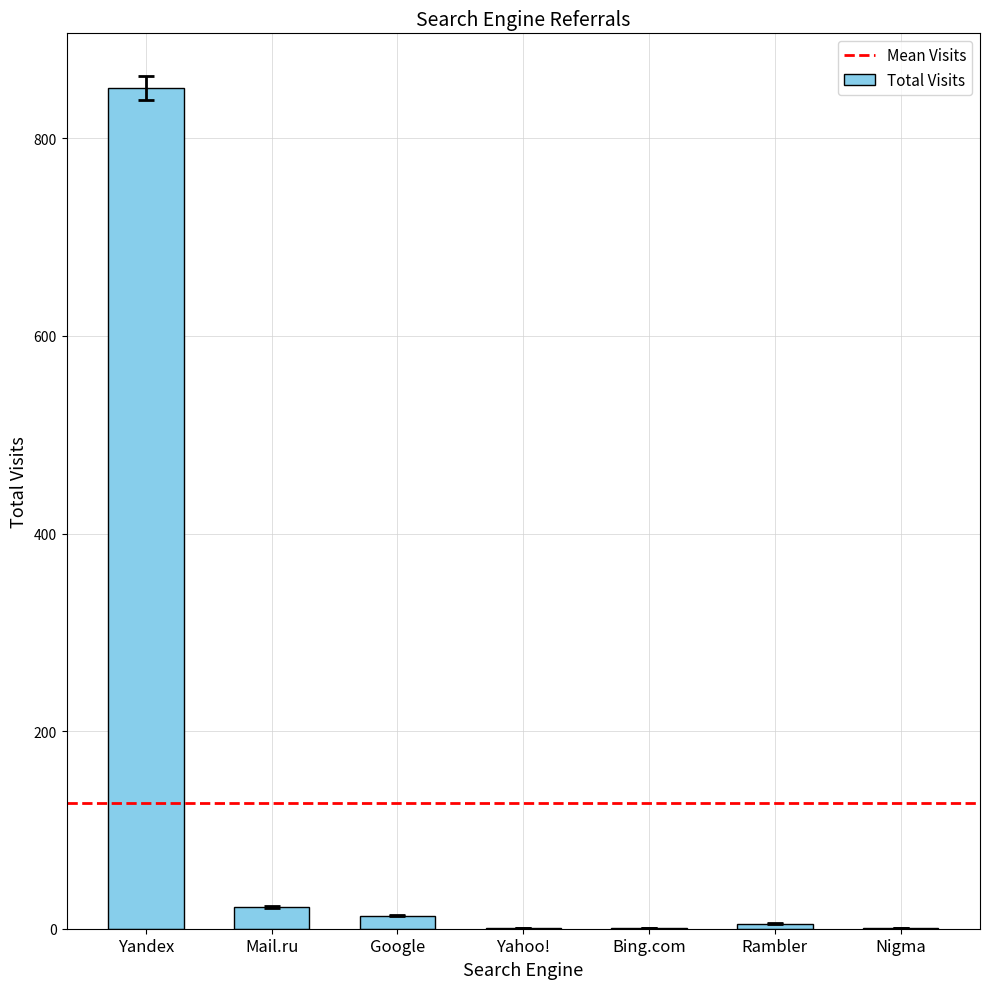

Is it true that the value at Yandex is 851?

True